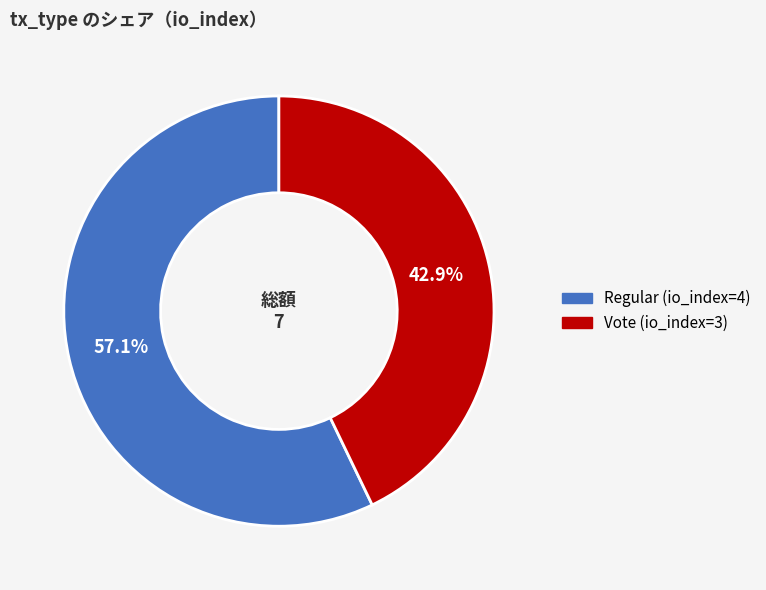

Which has a higher value, Vote (io_index=3) or Regular (io_index=4)?

Regular (io_index=4)